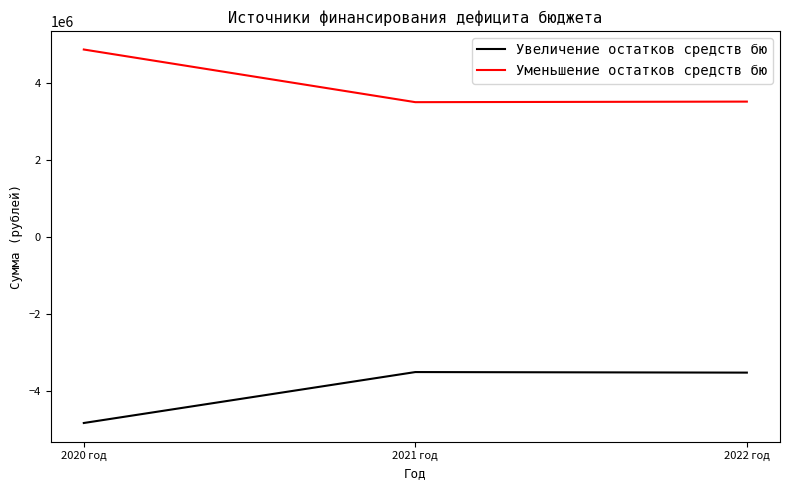

What is the sum of all Уменьшение остатков средств бю values?

11925423.0